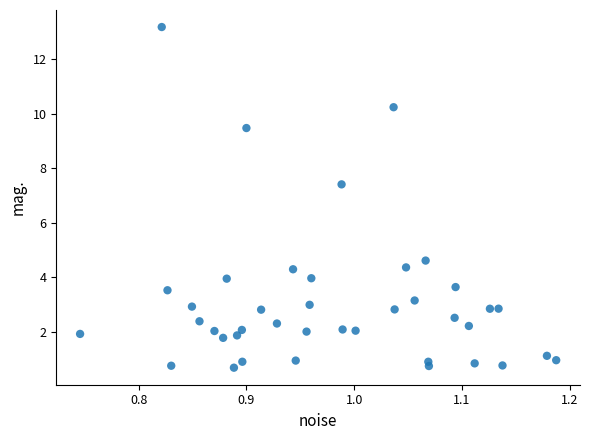

What is the range of X values (max minus min)?

0.4